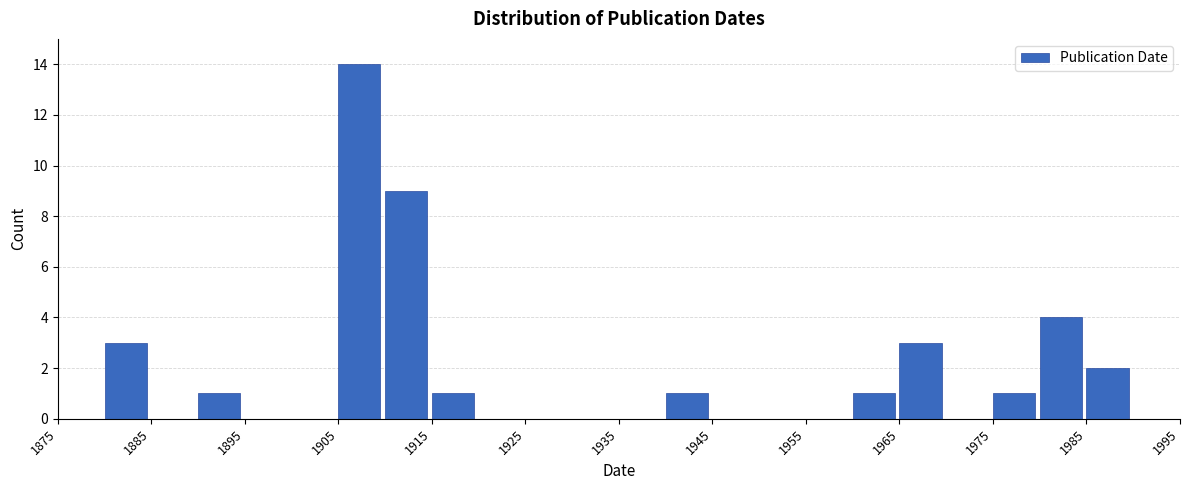

How tall is the bar that spans 1960 to 1965 on the x-axis? The values are not printed on the chart, so give them approximately, as read against the axis.

1